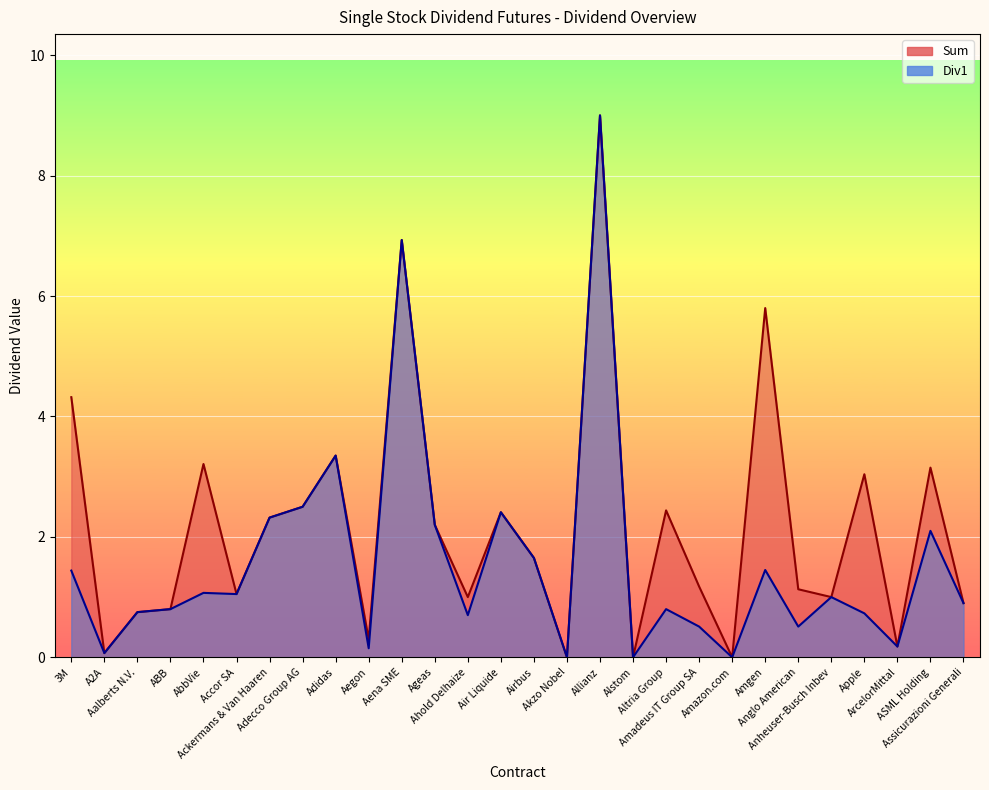

What is the difference between the maximum and minimum values in the Div1 series?

9.0